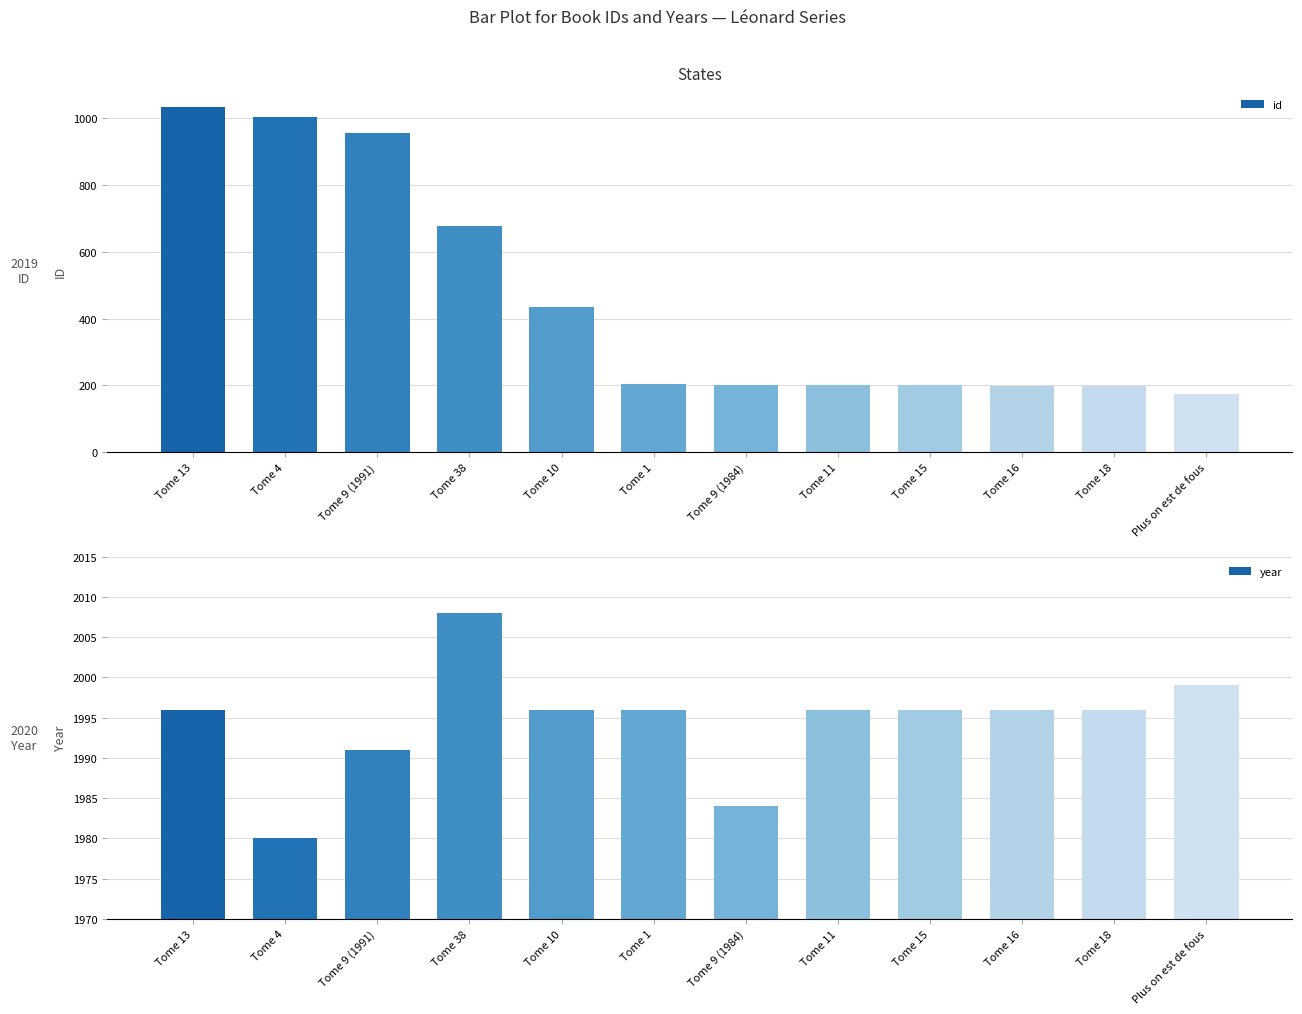

What is the label of the 11th bar from the right?

Tome 4